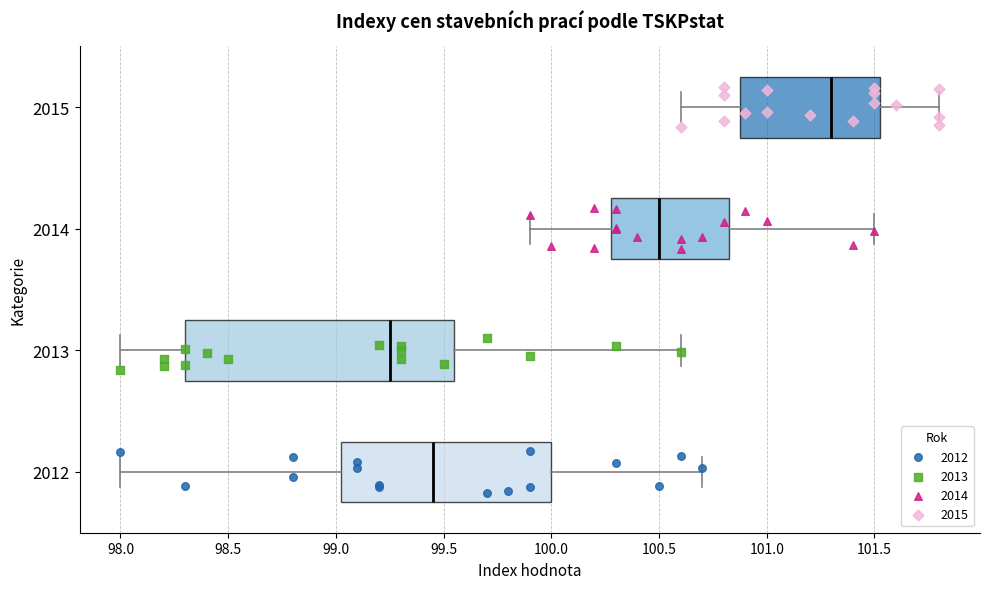

Which box has the furthest to the right median line?

2015